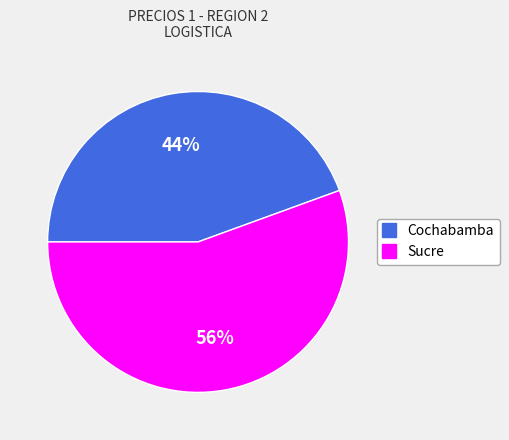

Is the sum of Sucre and Cochabamba greater than half?

Yes